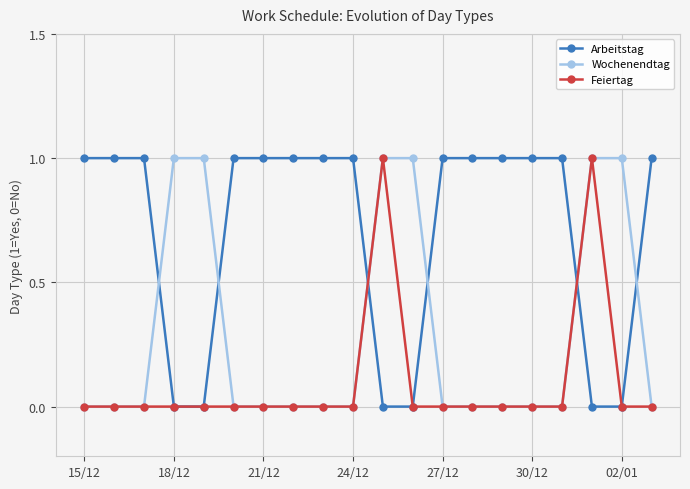

What is the average value of the Arbeitstag series?

1